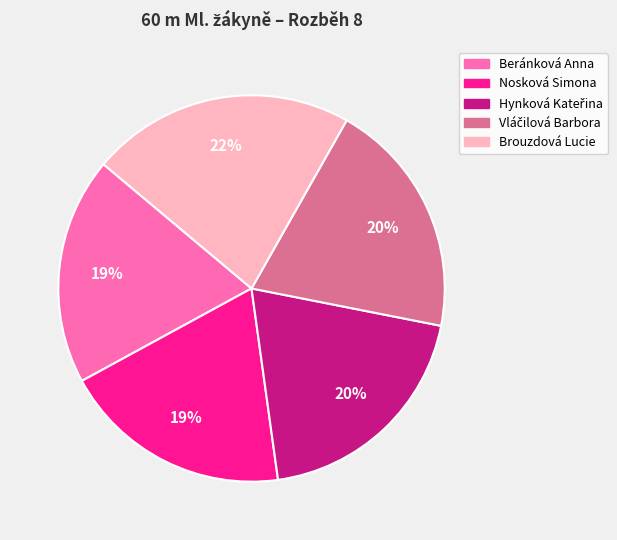

To the nearest percent, what is the combined percentage of Beránková Anna and Brouzdová Lucie?

41%